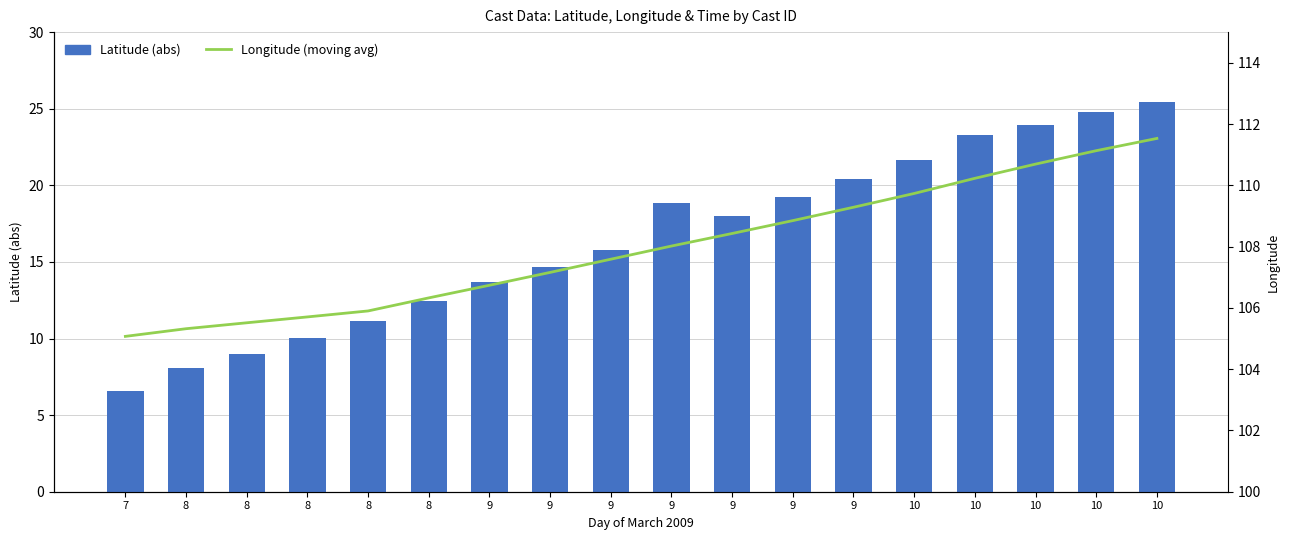

Reading left to right, extract all data points from this chart.

Latitude (abs): 7=6.6	8=8.1	8=9.0	8=10.0	8=11.2	8=12.5	9=13.7	9=14.7	9=15.8	9=18.9	9=18.0	9=19.2	9=20.4	10=21.7	10=23.3	10=23.9	10=24.8	10=25.5
Longitude (moving avg): 7=105.1	8=105.3	8=105.5	8=105.7	8=105.9	8=106.3	9=106.7	9=107.2	9=107.6	9=108.0	9=108.4	9=108.8	9=109.3	10=109.7	10=110.2	10=110.7	10=111.1	10=111.5